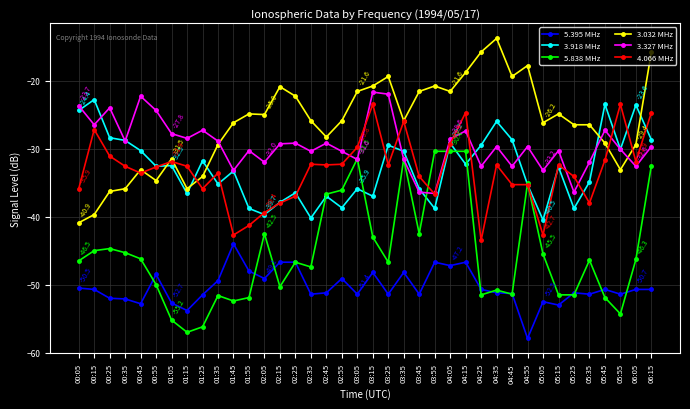

Is the value of 5.838 MHz at 04:45 greater than the value of 3.918 MHz at 02:45?

No